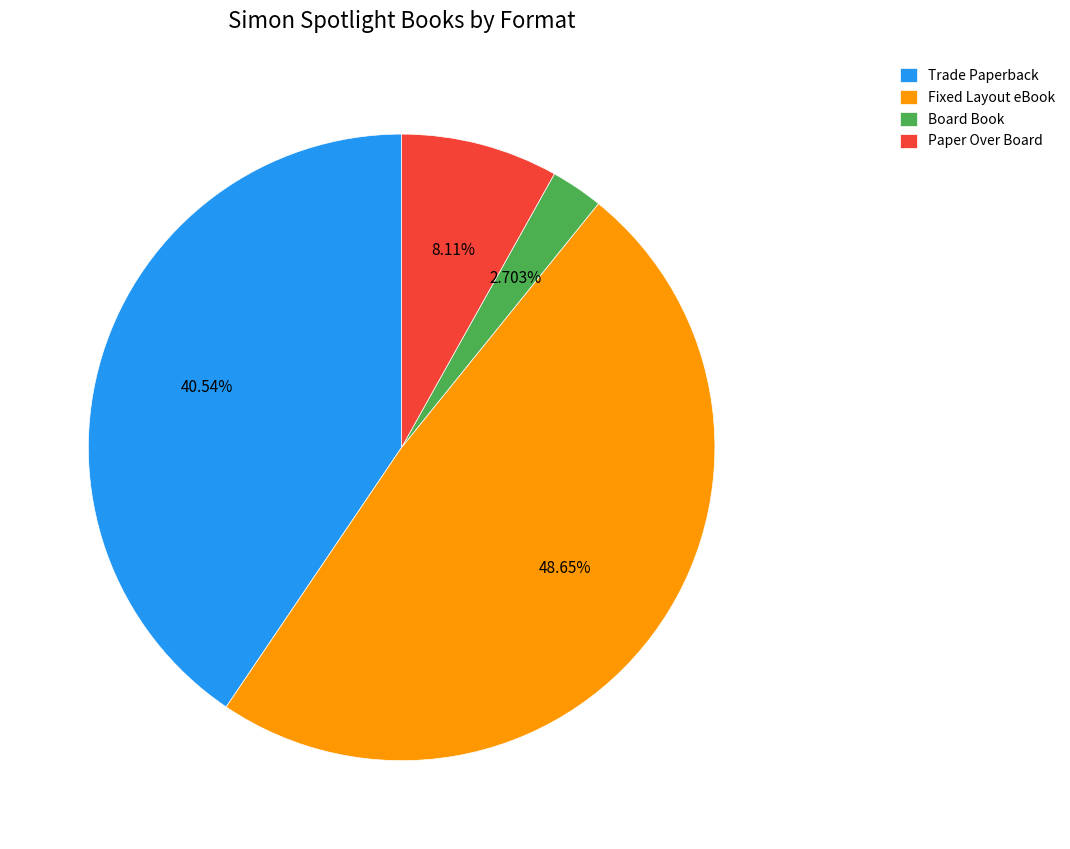

True or false: Board Book accounts for 15% of the total.

False